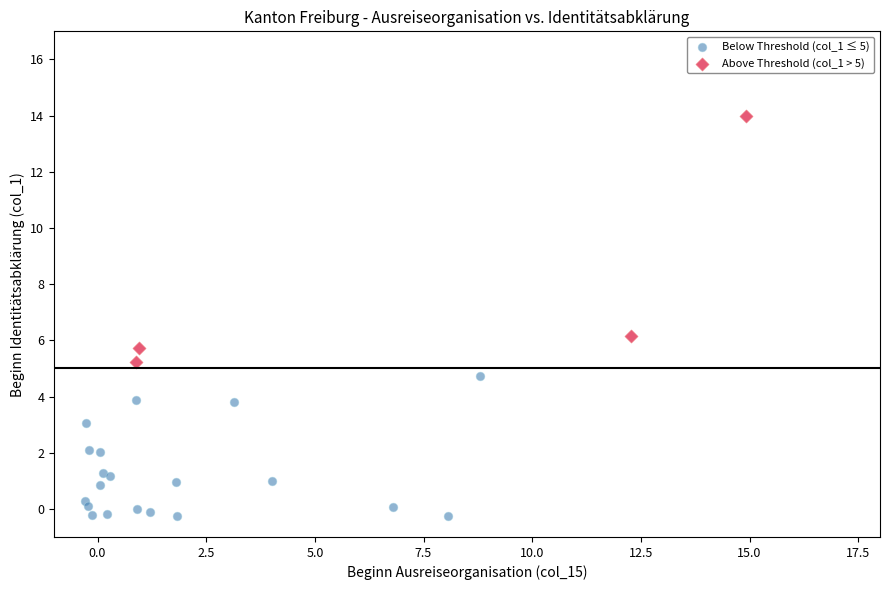

Which series has the widest spread of Y values?

Above Threshold (col_1 > 5)